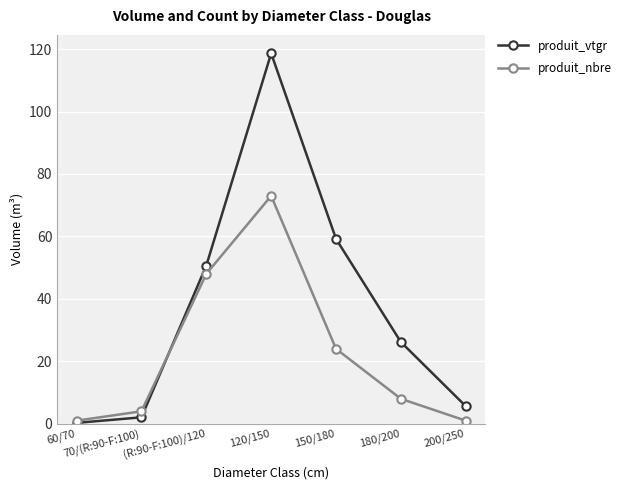

List the labels in order of produit_vtgr value, smallest first.

60/70, 70/(R:90-F:100), 200/250, 180/200, (R:90-F:100)/120, 150/180, 120/150